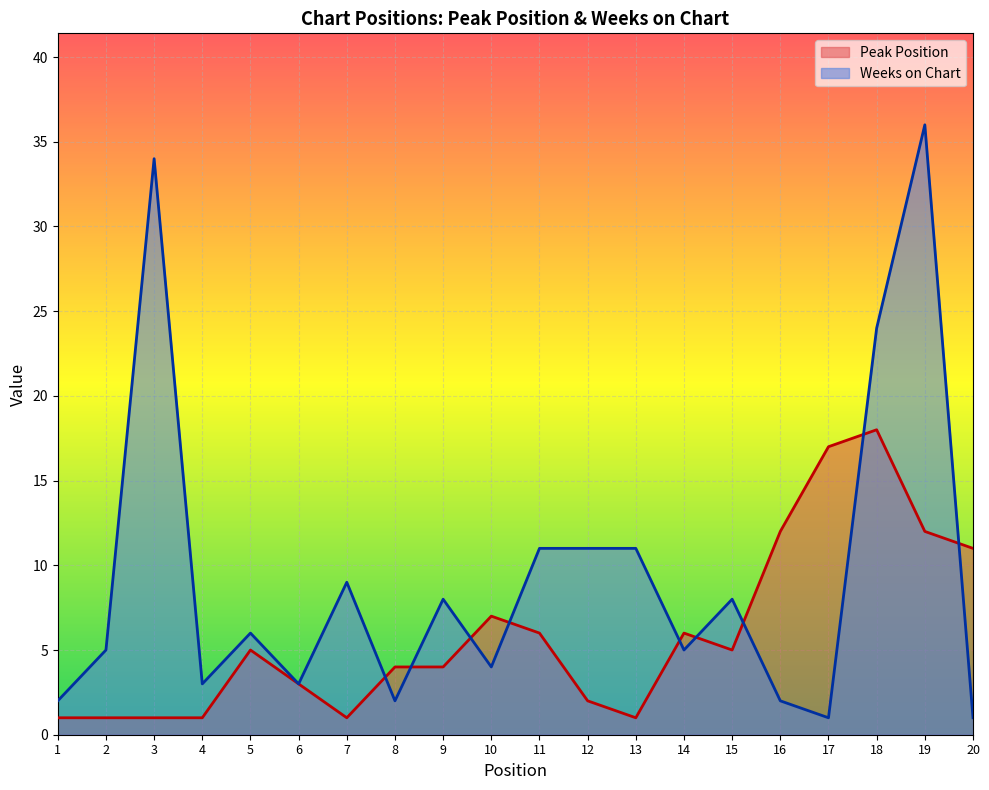

What is the total value across all series at 9?

12